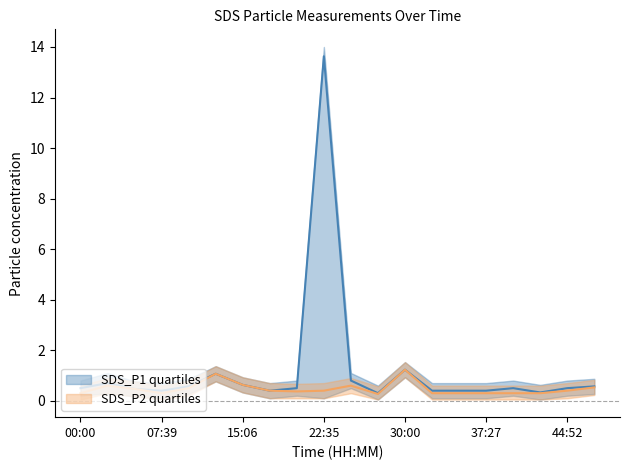

What is the value of the SDS_P1_lower point at the 17th from the left?

0.2